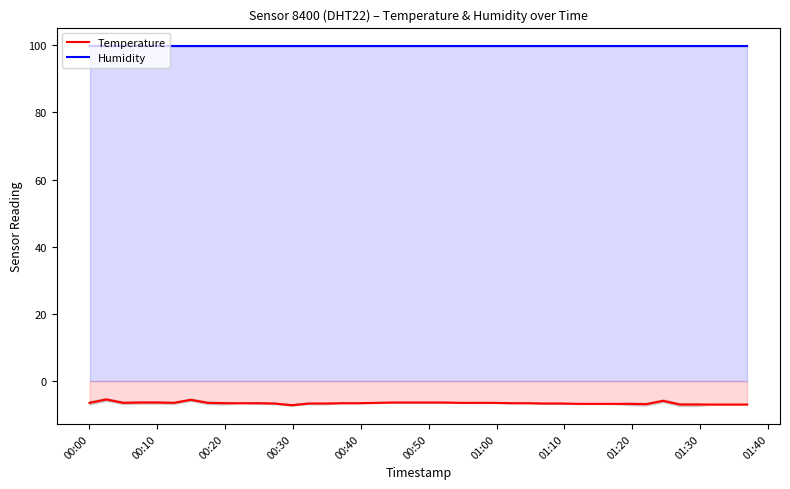

True or false: Humidity and Temperature cross at least once.

False